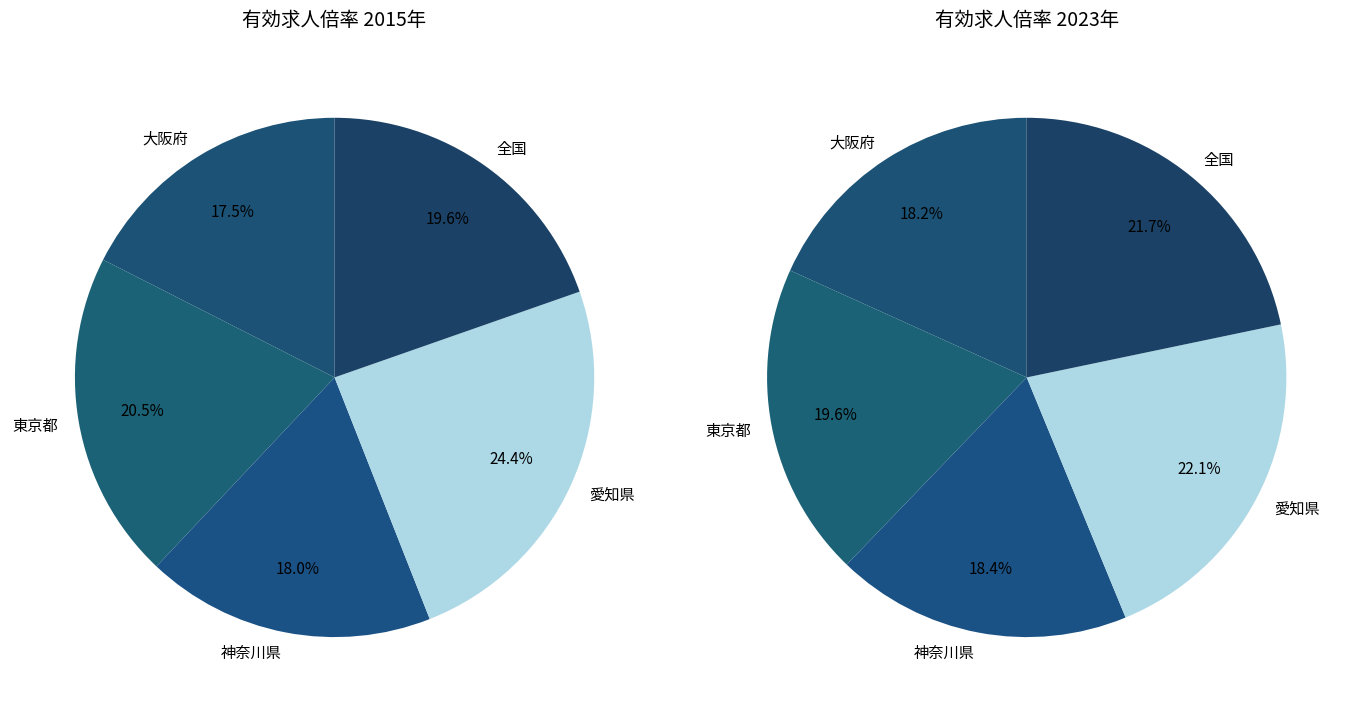

Is it true that 神奈川県 is 18% of the pie?

True